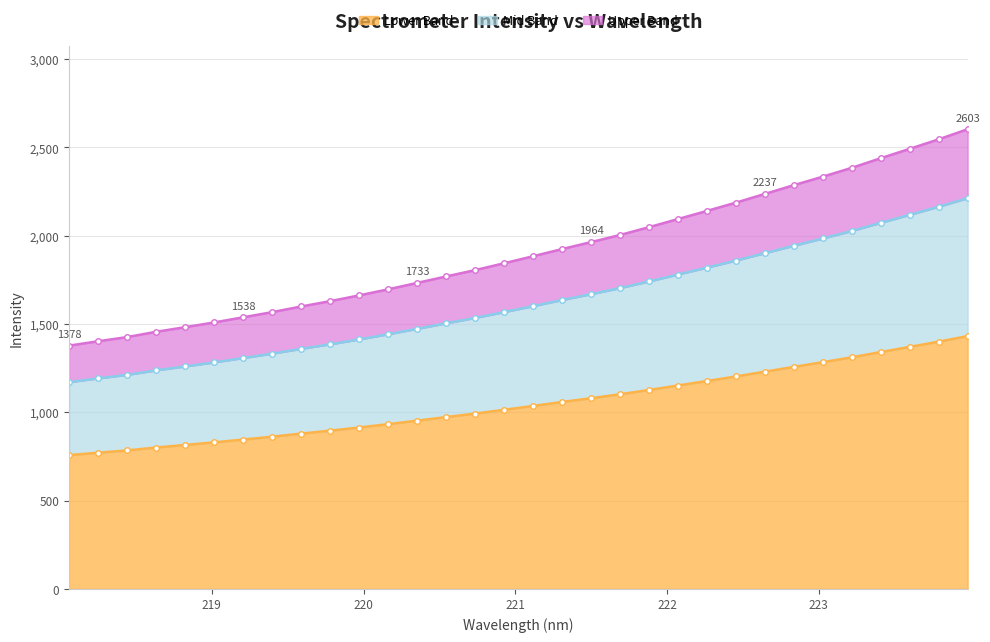

Is it true that the value at 222.8355 is 1257.6?

True